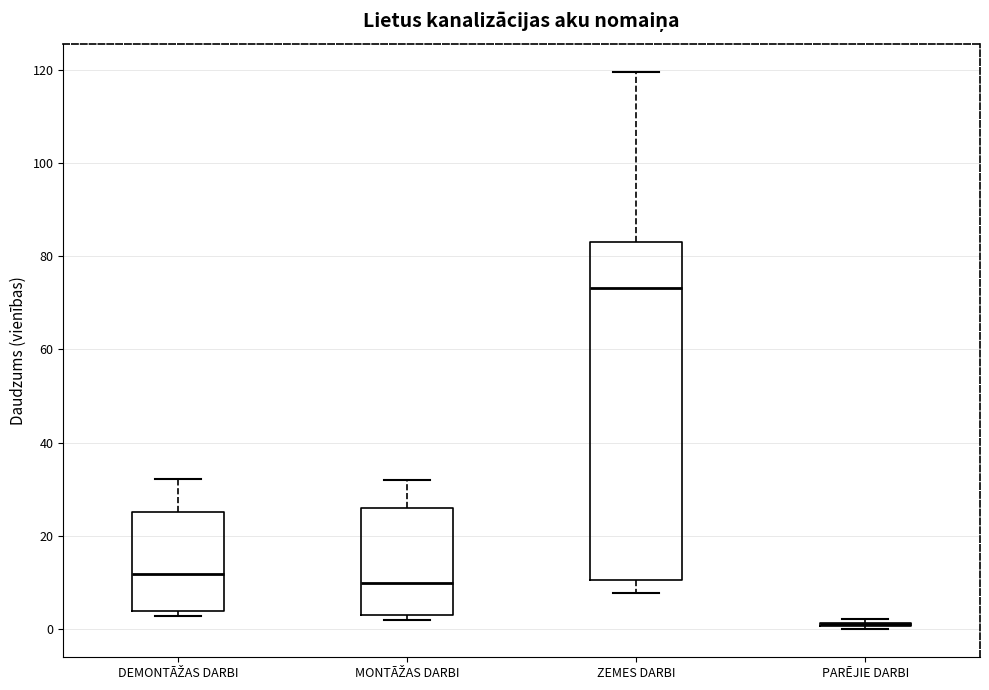

Where is the lower edge of the box for MONTĀŽAS DARBI on the y-axis? The values are not printed on the chart, so give them approximately, as read against the axis.

2